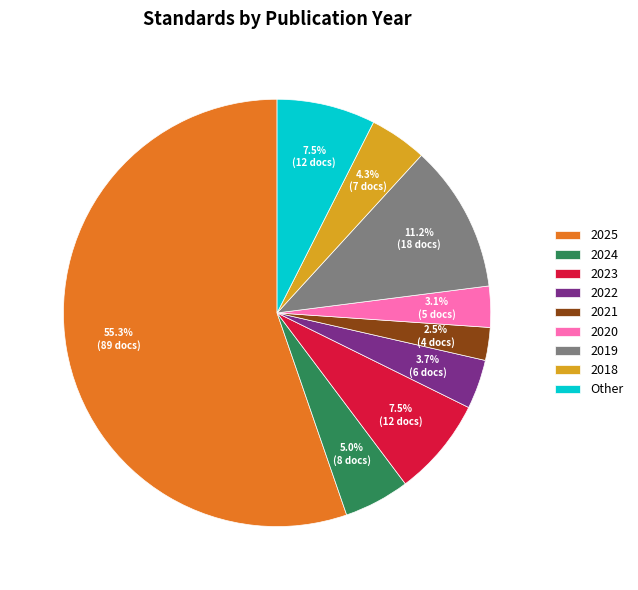

Approximately how many times larger is the value at Other compared to 2024?

1.5